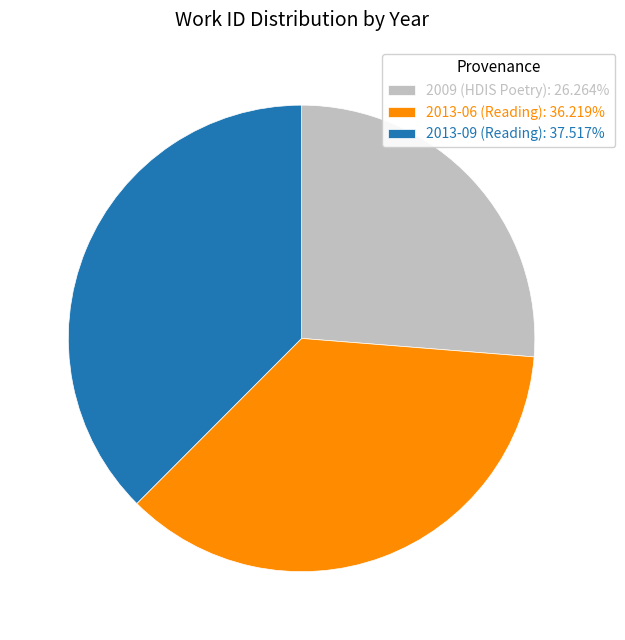

Approximately how many times larger is the value at 2009 (HDIS Poetry): 26.264% compared to 2013-06 (Reading): 36.219%?

0.7